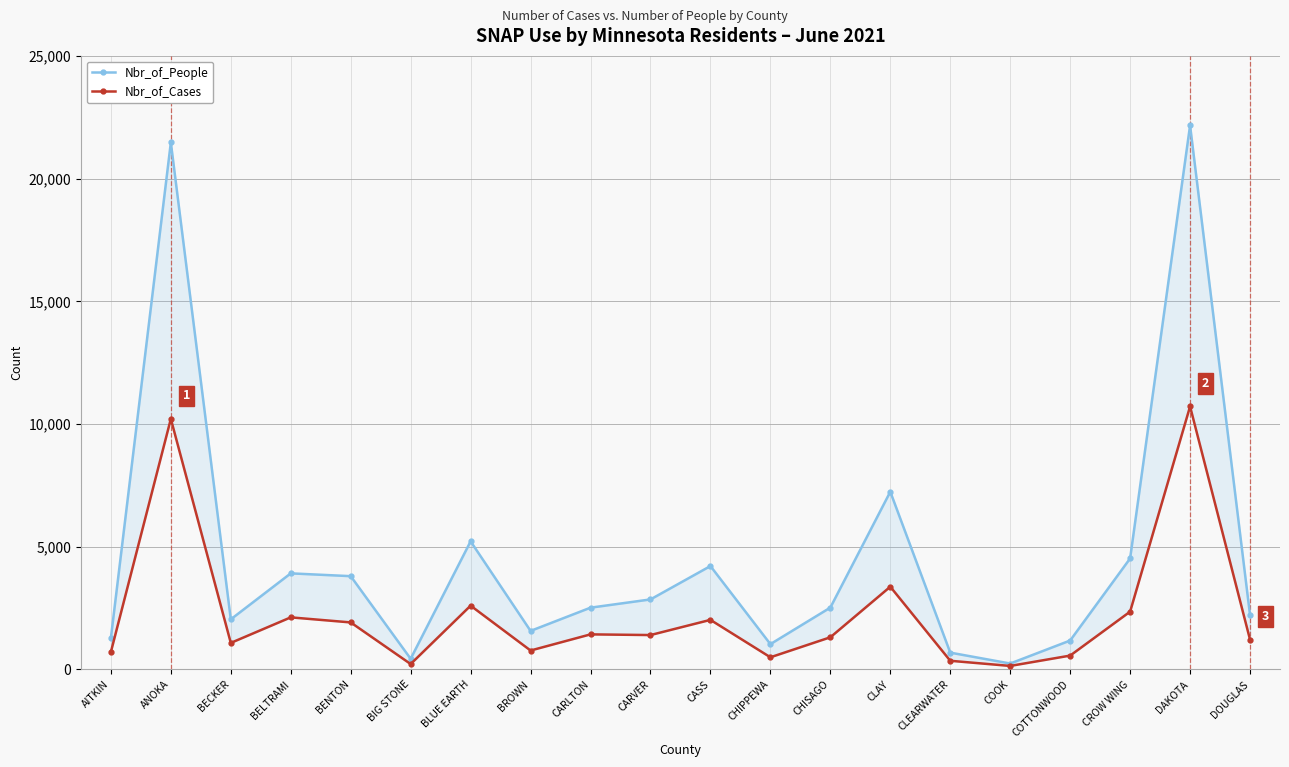

Between COTTONWOOD and BELTRAMI, which is larger?

BELTRAMI